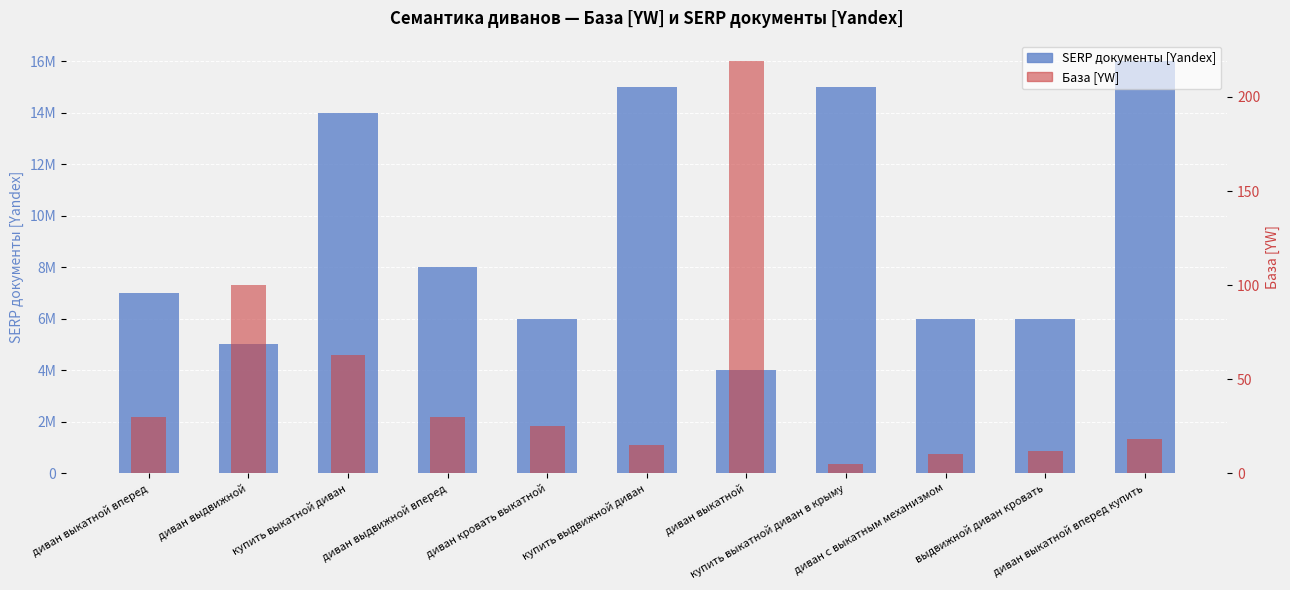

Is it true that SERP документы [Yandex] equals 15000000 at купить выдвижной диван?

True